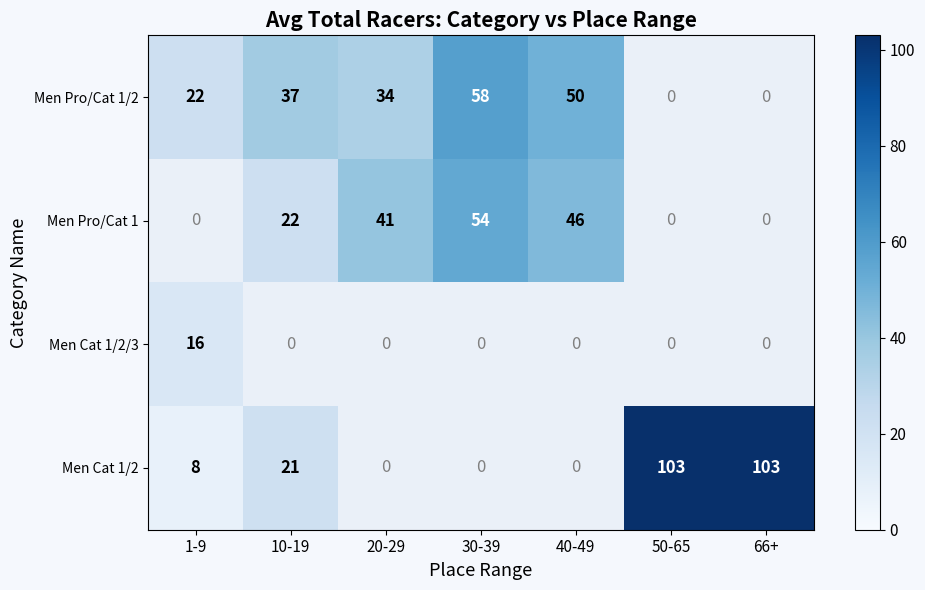

The value of Men Pro/Cat 1/2 at 40-49 is 50. True or false?

True